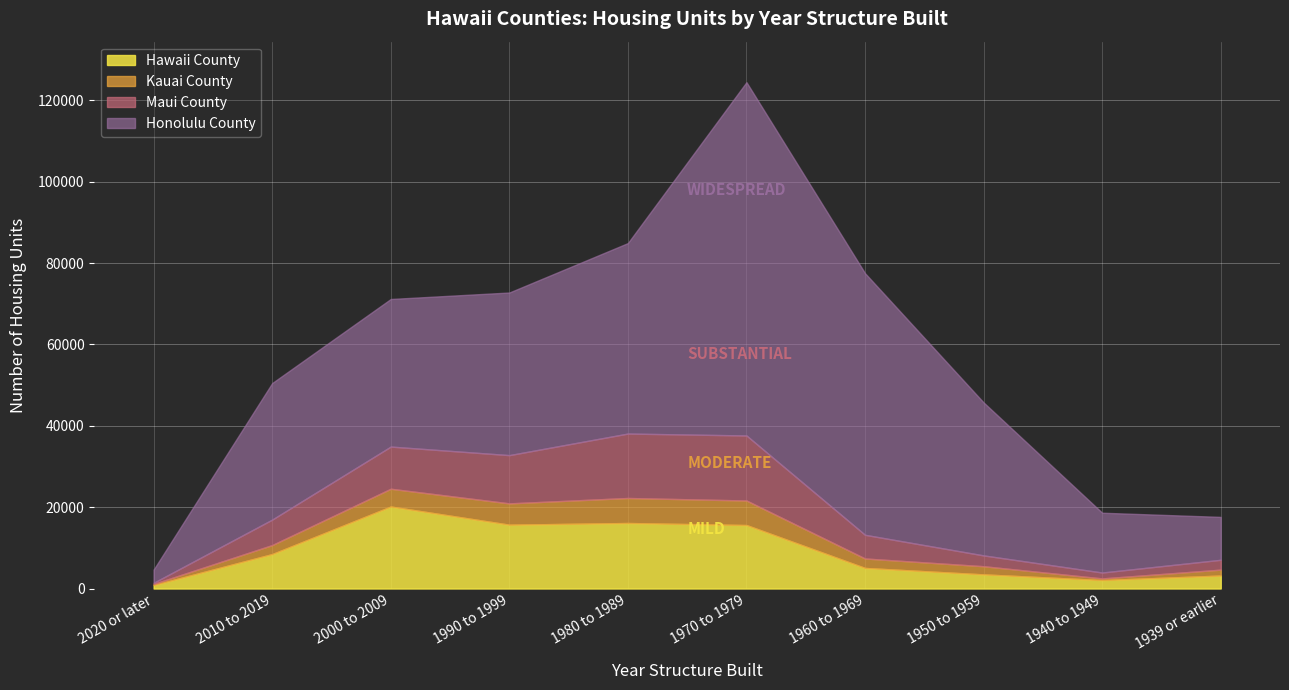

What is the highest value of the Honolulu County series?

86842